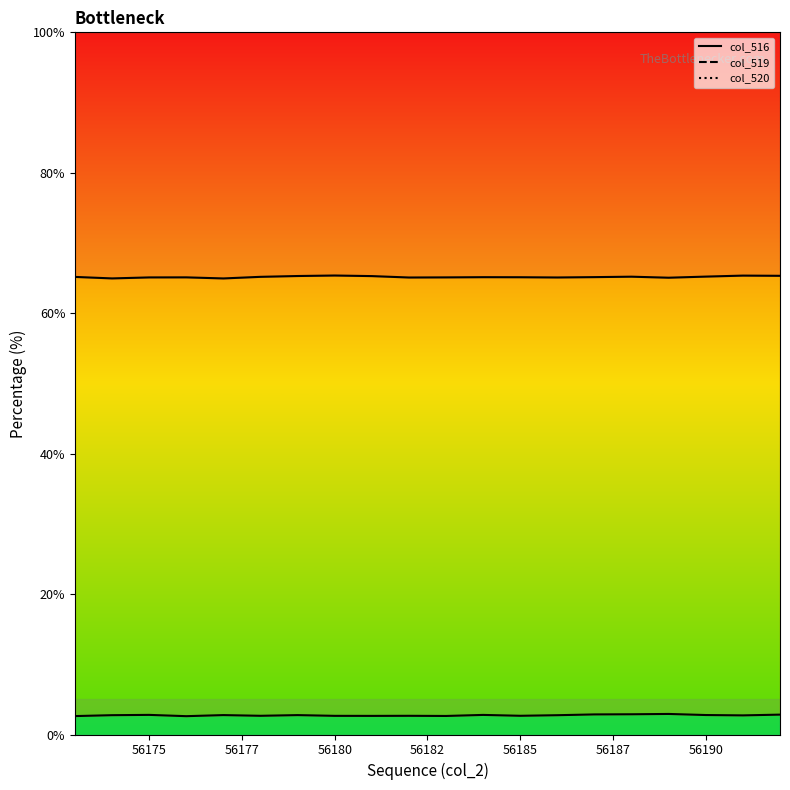

At how many categories does at least one series exceed 39?

20